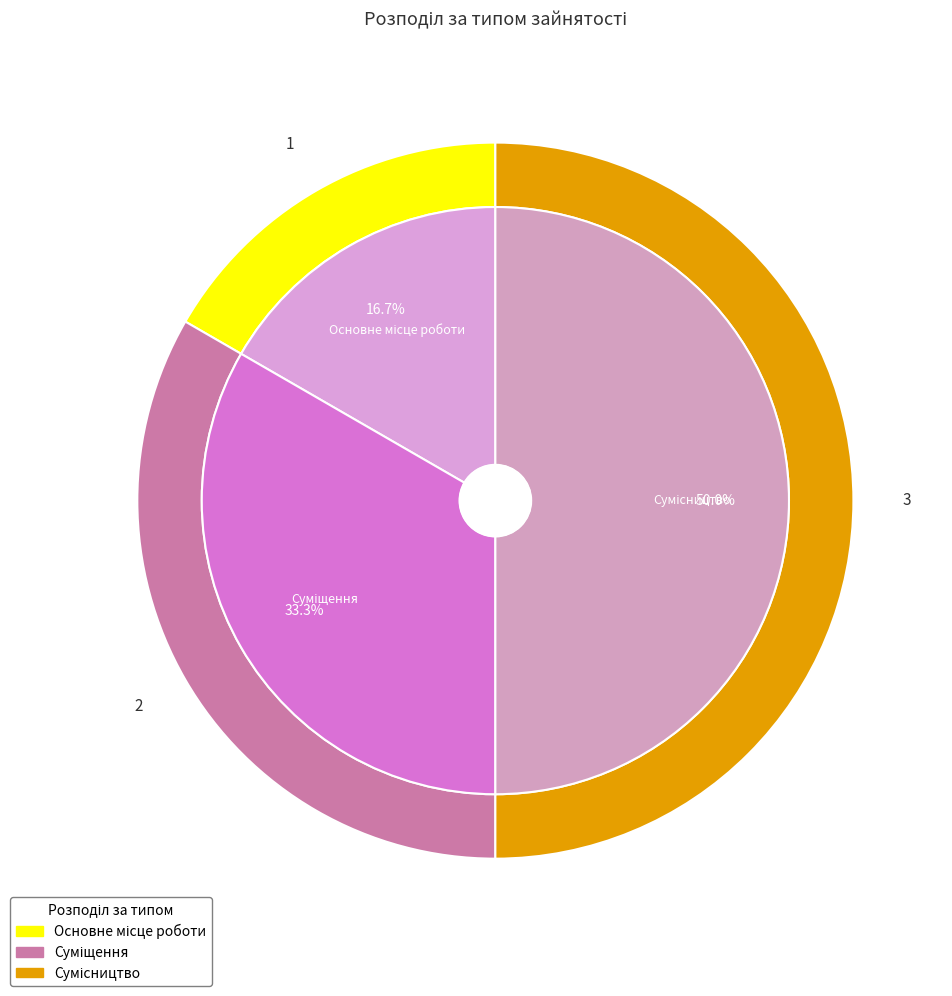

Count the number of slices in the pie.

3